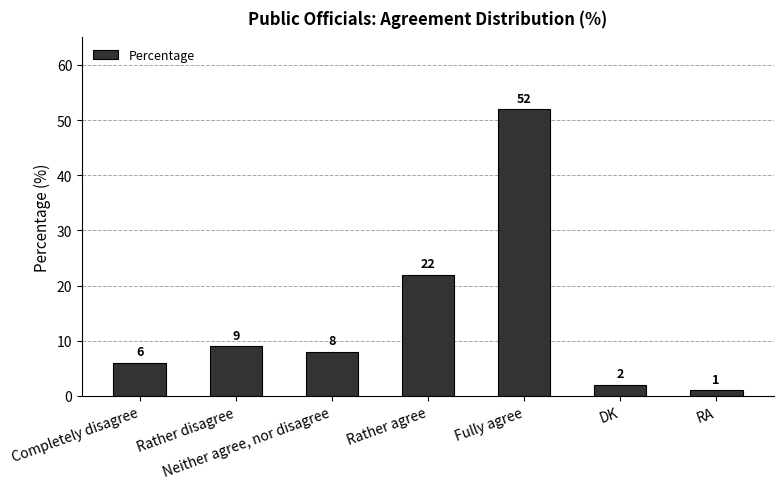

Reading left to right, list all the values displayed in this chart.

Completely disagree=6	Rather disagree=9	Neither agree, nor disagree=8	Rather agree=22	Fully agree=52	DK=2	RA=1